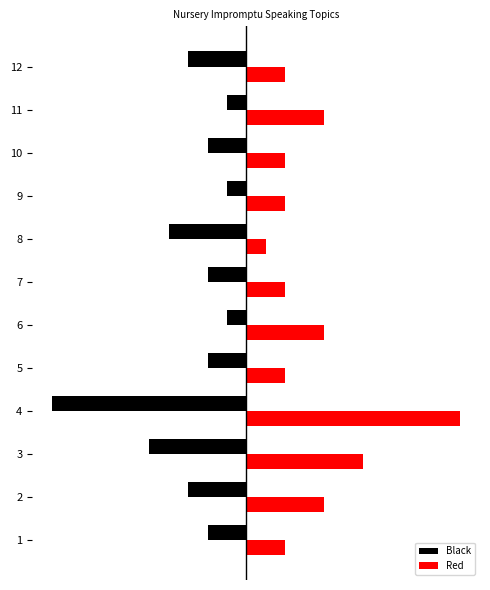

What is the value of the Red bar at the 4th from the left?

11